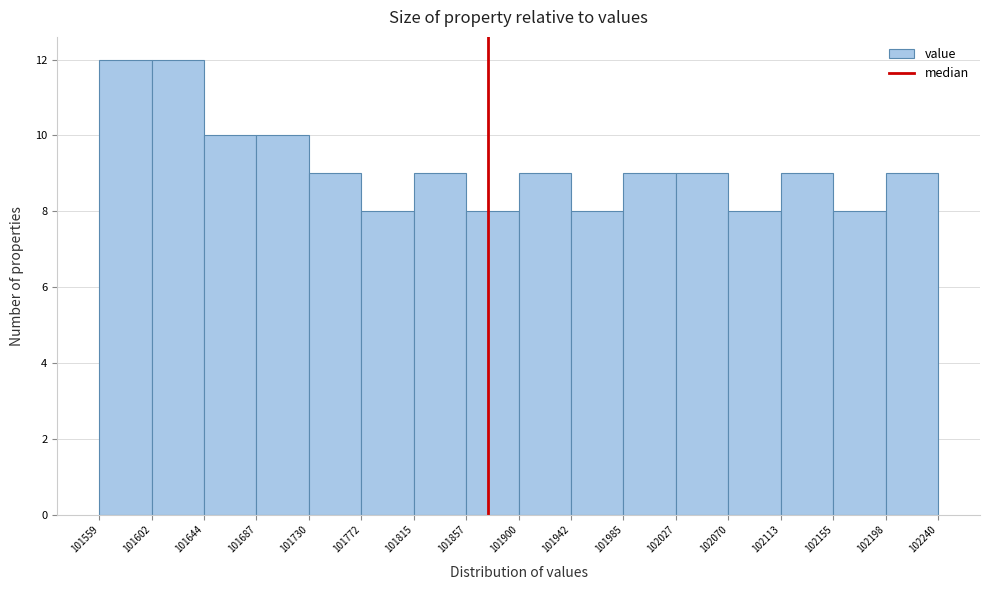

How tall is the bar that spans 101602 to 101644 on the x-axis? The values are not printed on the chart, so give them approximately, as read against the axis.

12